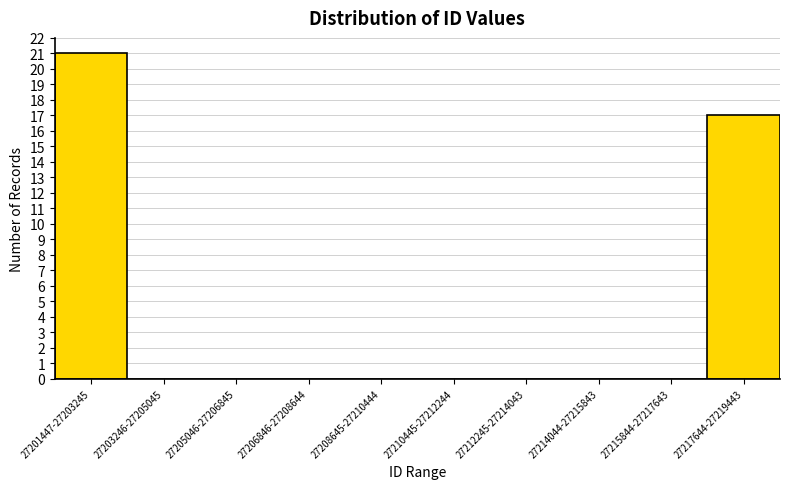

Reading left to right, extract all data points from this chart.

27201447-27203245=21	27203246-27205045=0	27205046-27206845=0	27206846-27208644=0	27208645-27210444=0	27210445-27212244=0	27212245-27214043=0	27214044-27215843=0	27215844-27217643=0	27217644-27219443=17